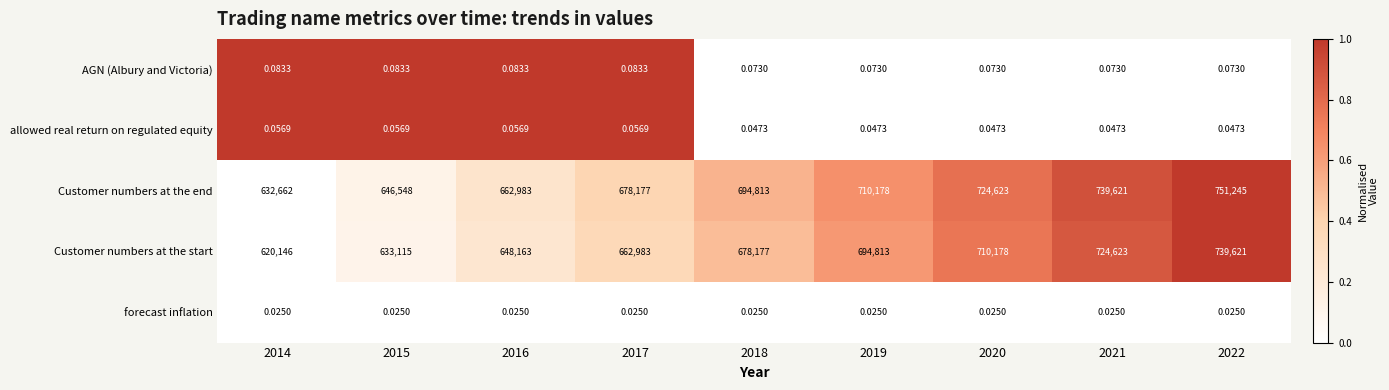

Which series changed the most between 2016 and 2019?

Customer numbers at the end